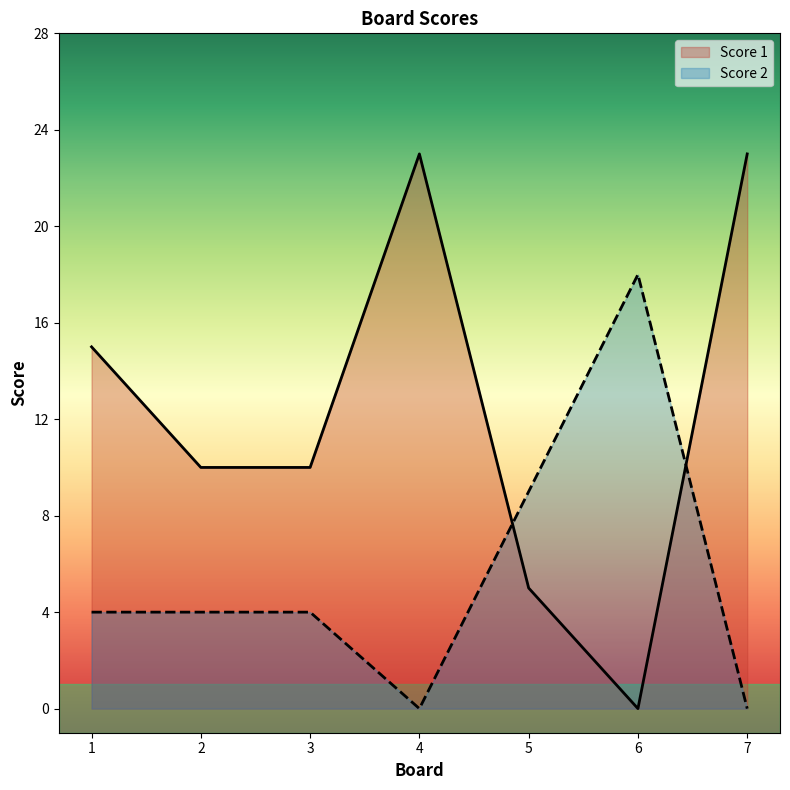

What is the value of the Score 2 point at the 6th from the left?

18